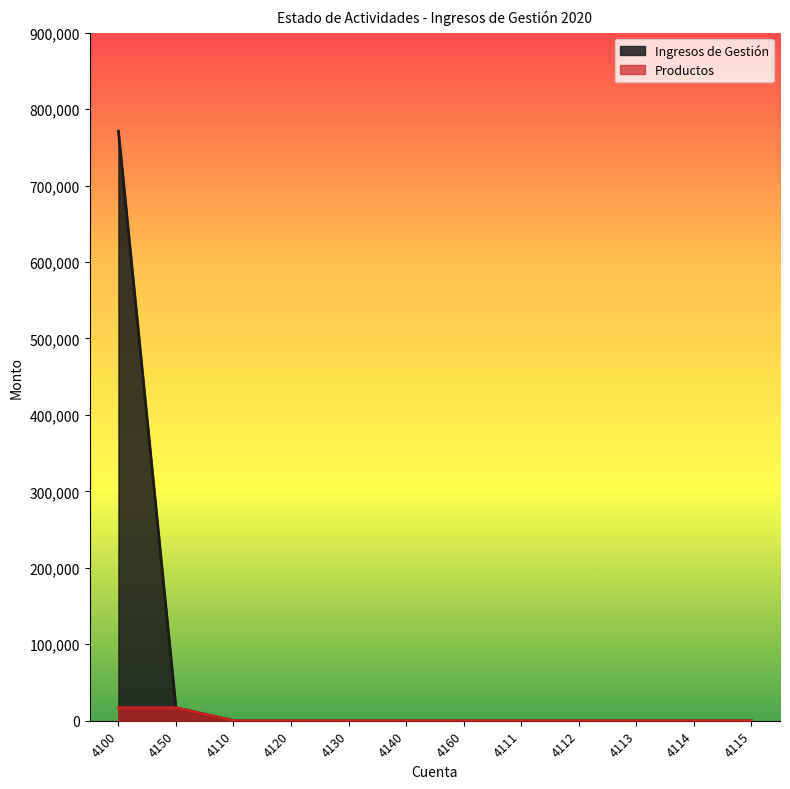

At how many categories does at least one series exceed 500356?

1